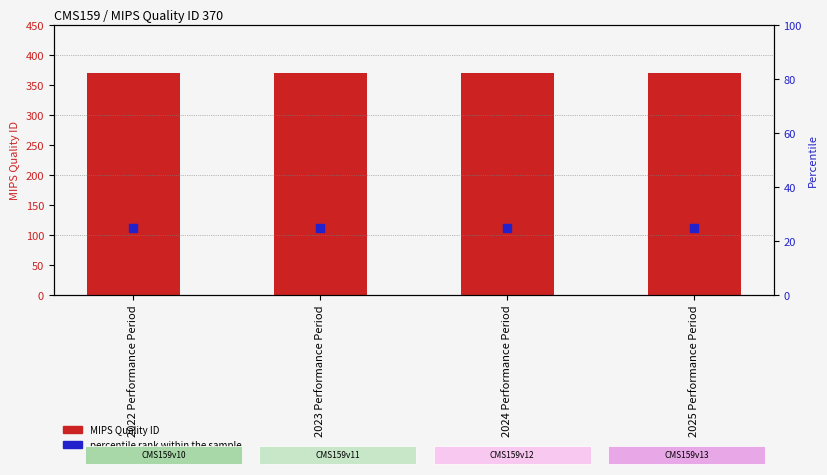

What are all the series names shown in the legend?

MIPS Quality ID, percentile rank within the sample